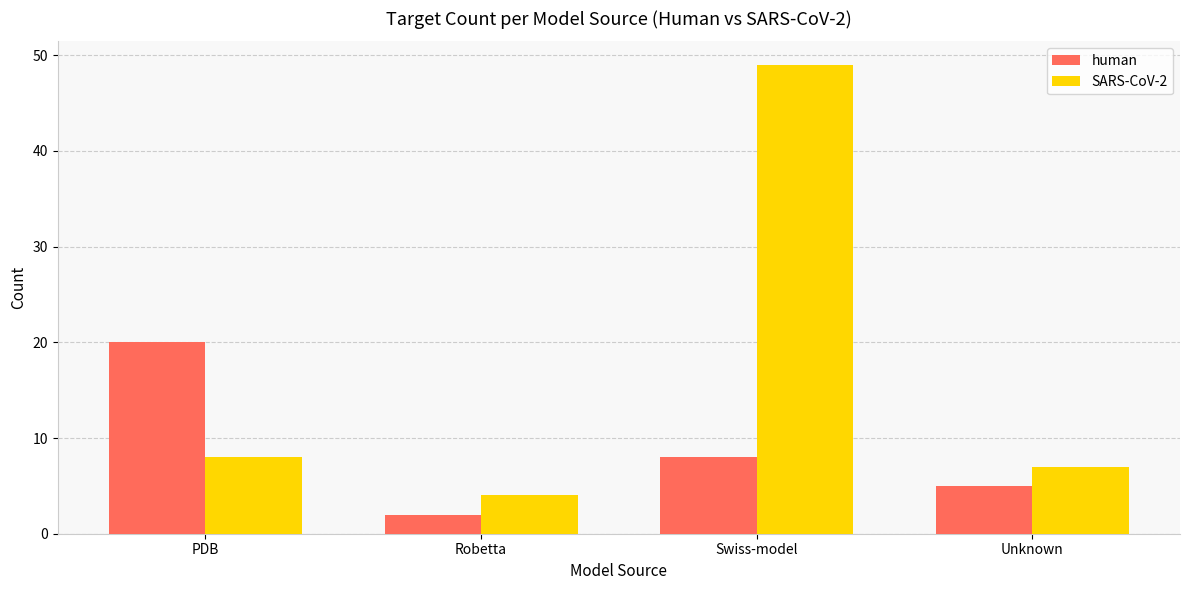

How many bars are there in each group?

2